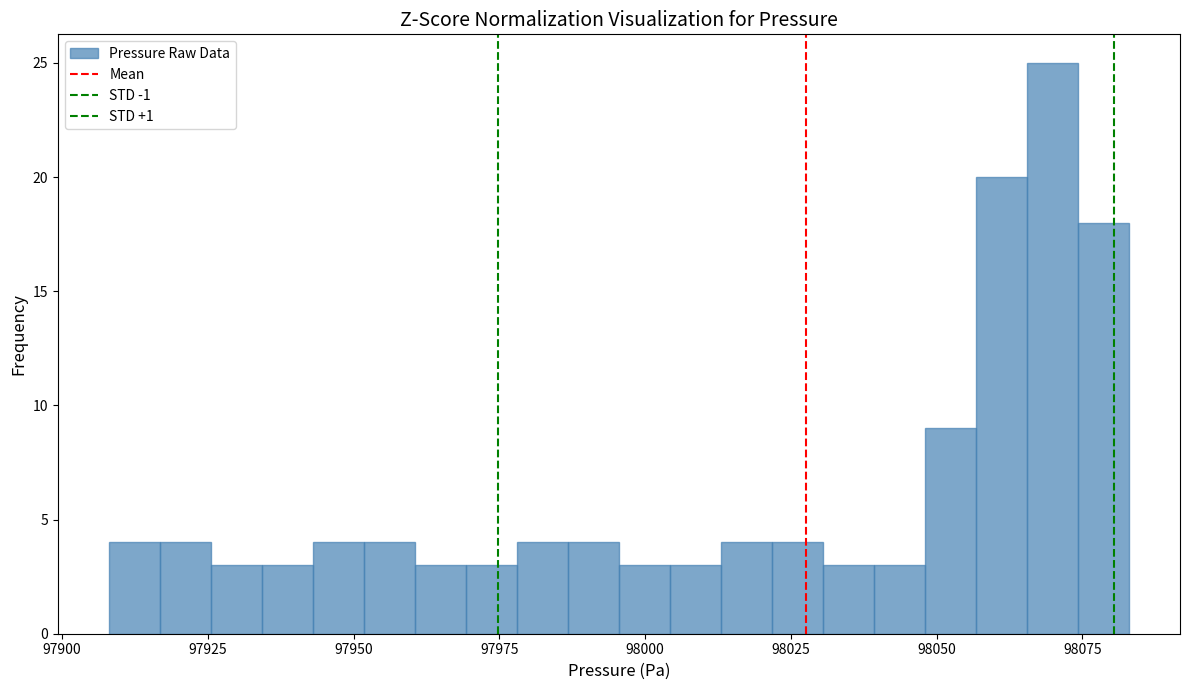

Read against the x-axis, roughly where is the centre of the tallest bar?

98070